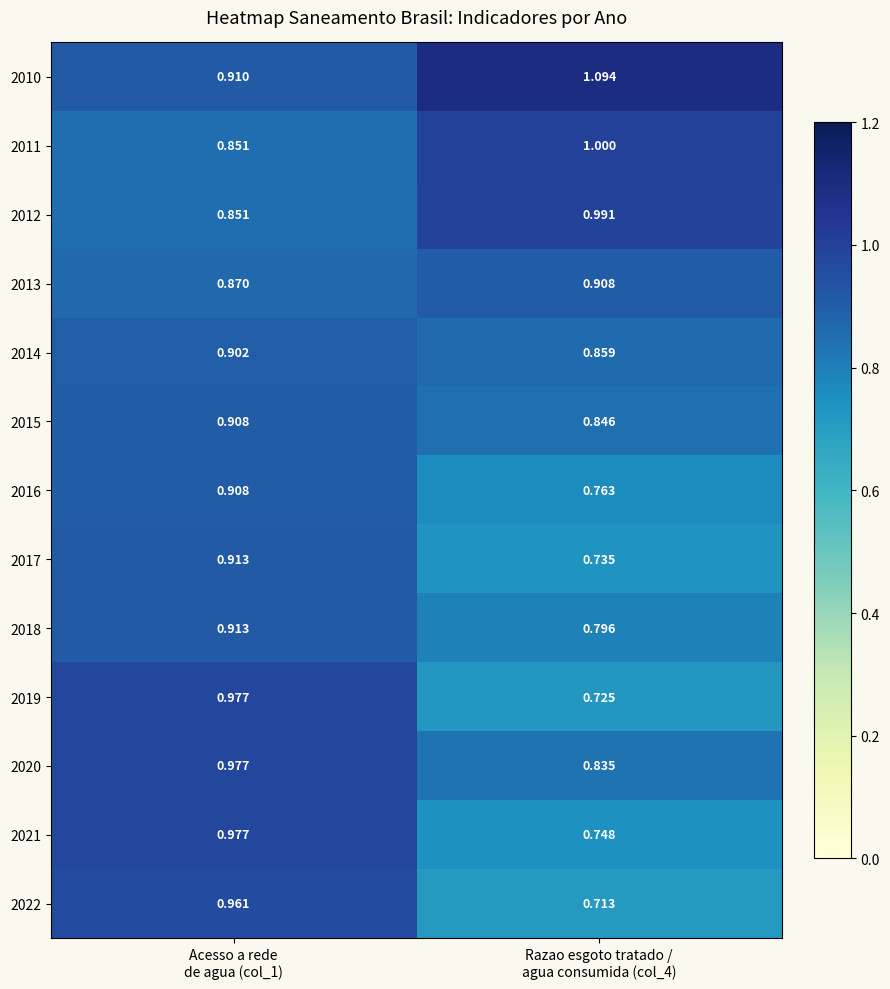

Which series has the widest spread of values?

2019